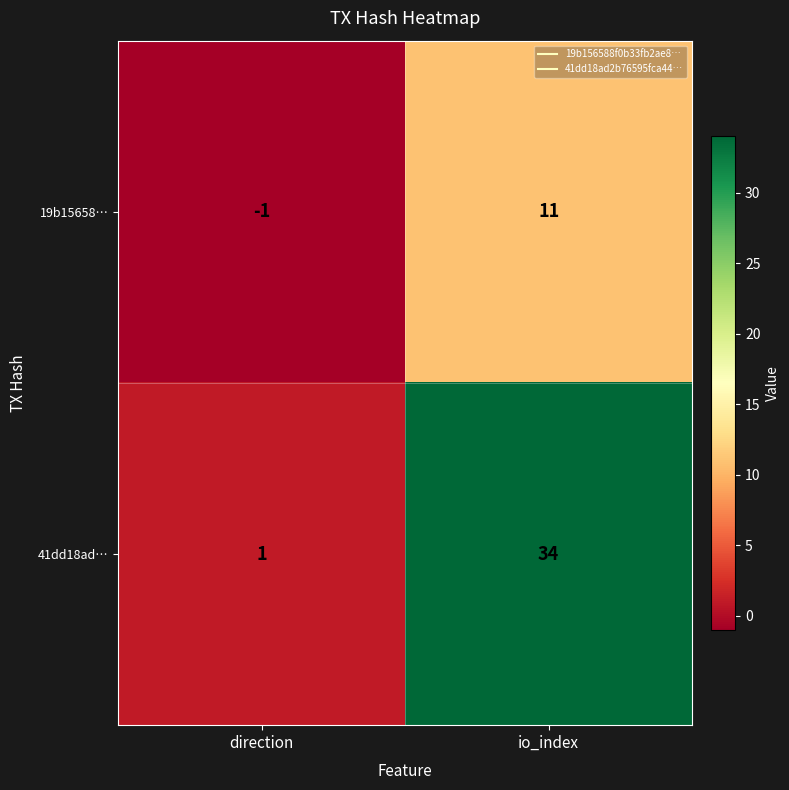

What is the sum of all 19b15658… values?

10